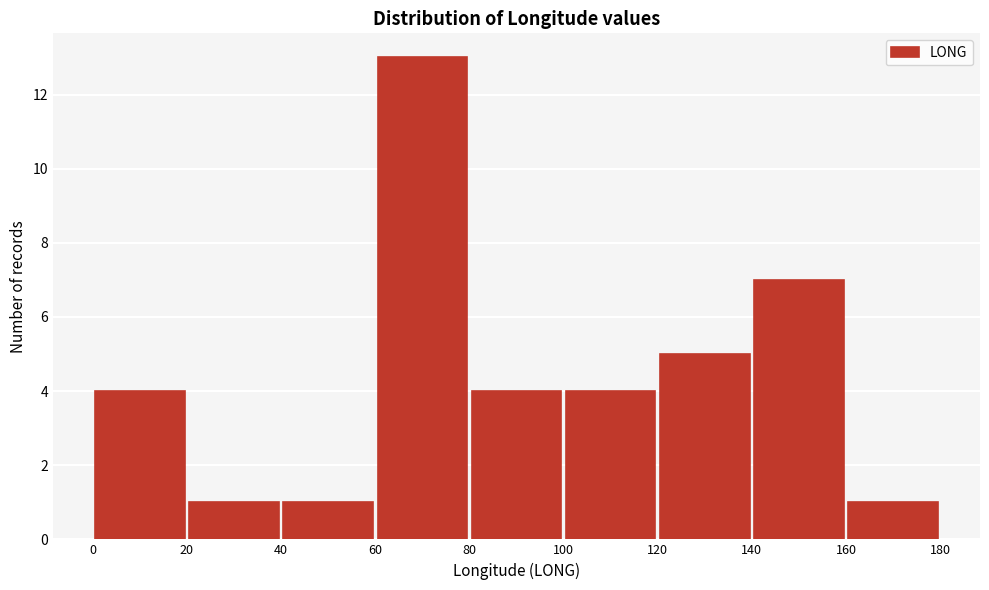

Reading left to right, list every bar in this chart as the range it spans on the x-axis followed by its height. The values are not printed on the chart, so give them approximately, as read against the axis.

0 to 20: 4
20 to 40: 1
40 to 60: 1
60 to 80: 13
80 to 100: 4
100 to 120: 4
120 to 140: 5
140 to 160: 7
160 to 180: 1